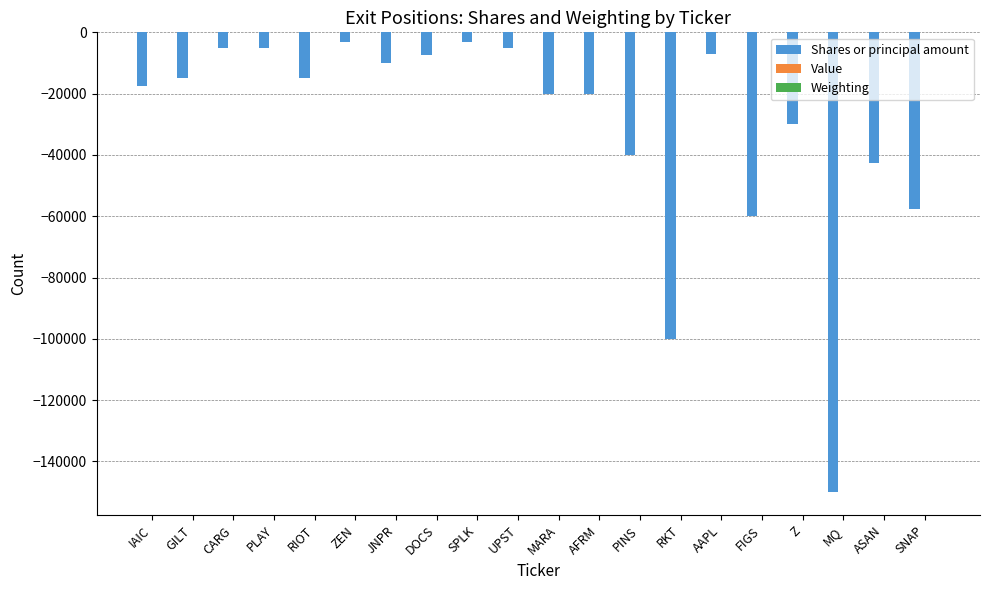

Which series changed the most between RIOT and SNAP?

Shares or principal amount